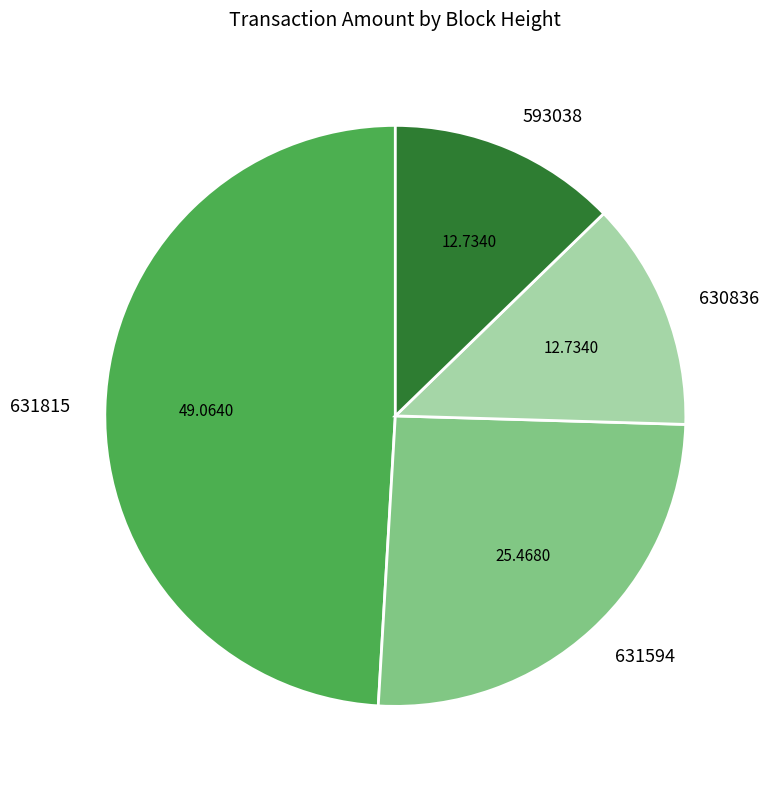

Is there any slice that represents more than half of the pie?

No